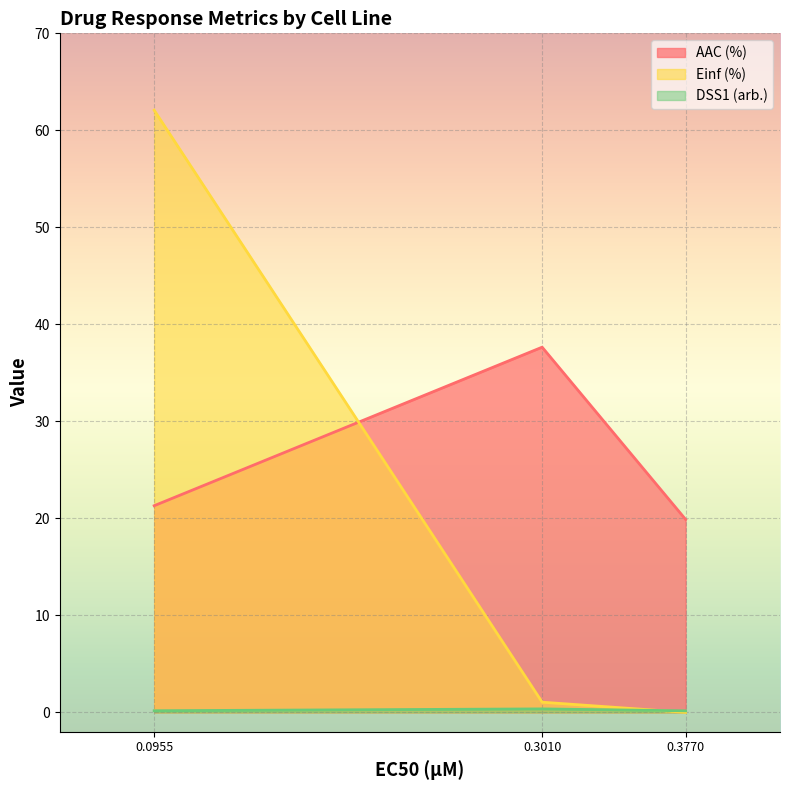

Rank the series by their average value, from lowest to highest.

DSS1 (arb.), Einf (%), AAC (%)